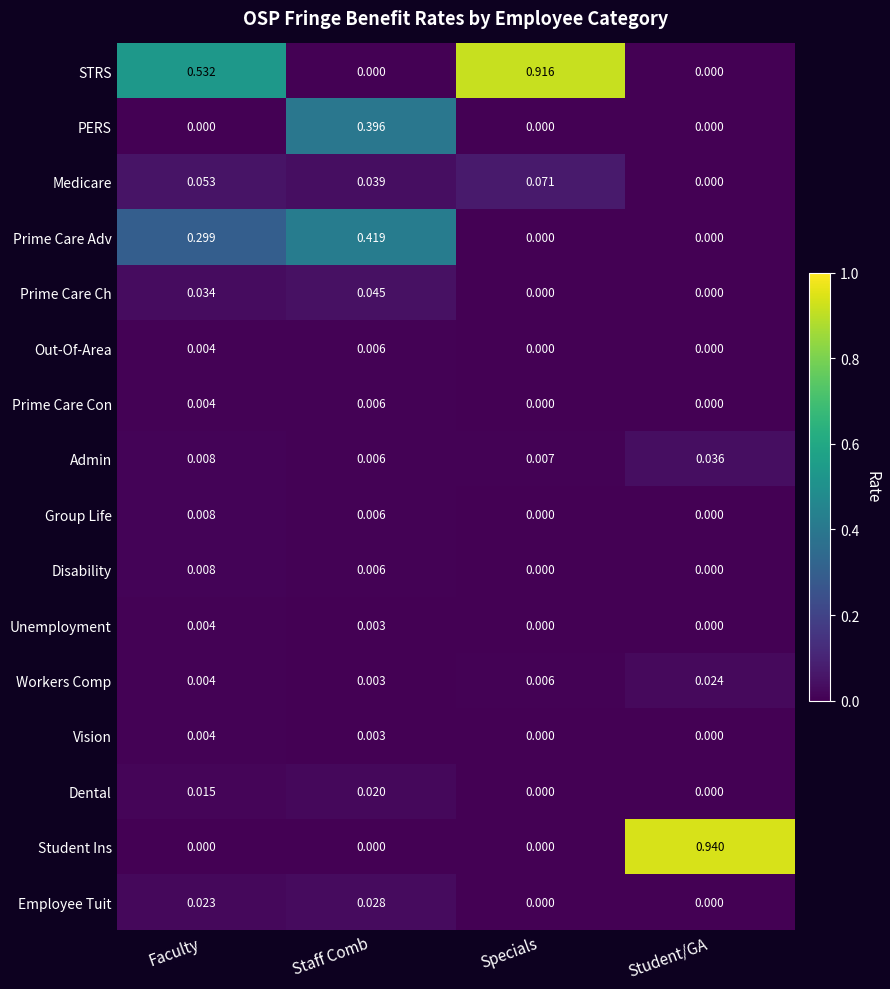

Which series has the largest total across all categories?

STRS